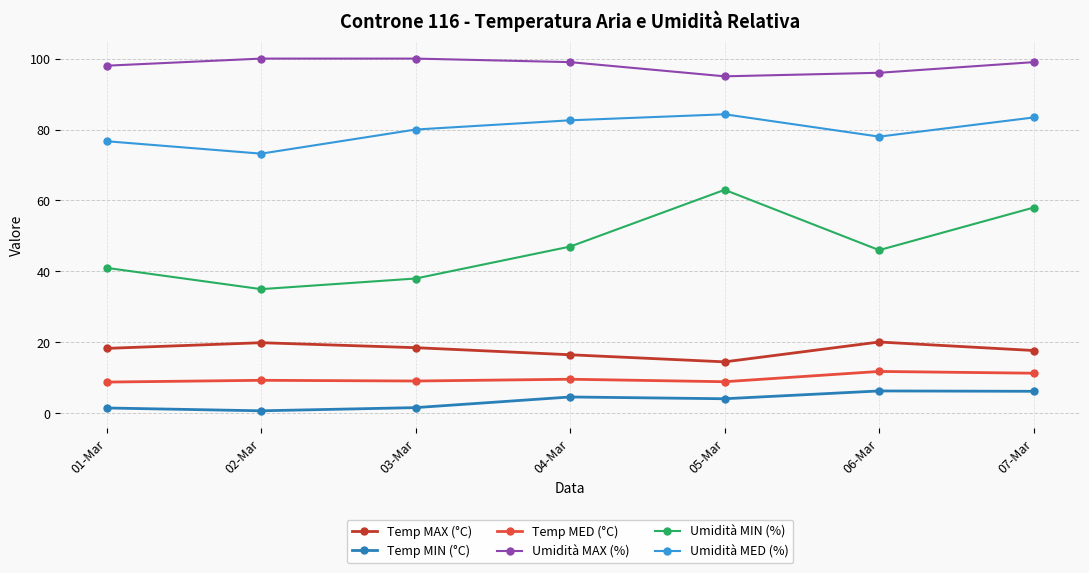

True or false: Umidità MED (%) and Umidità MAX (%) cross at least once.

False